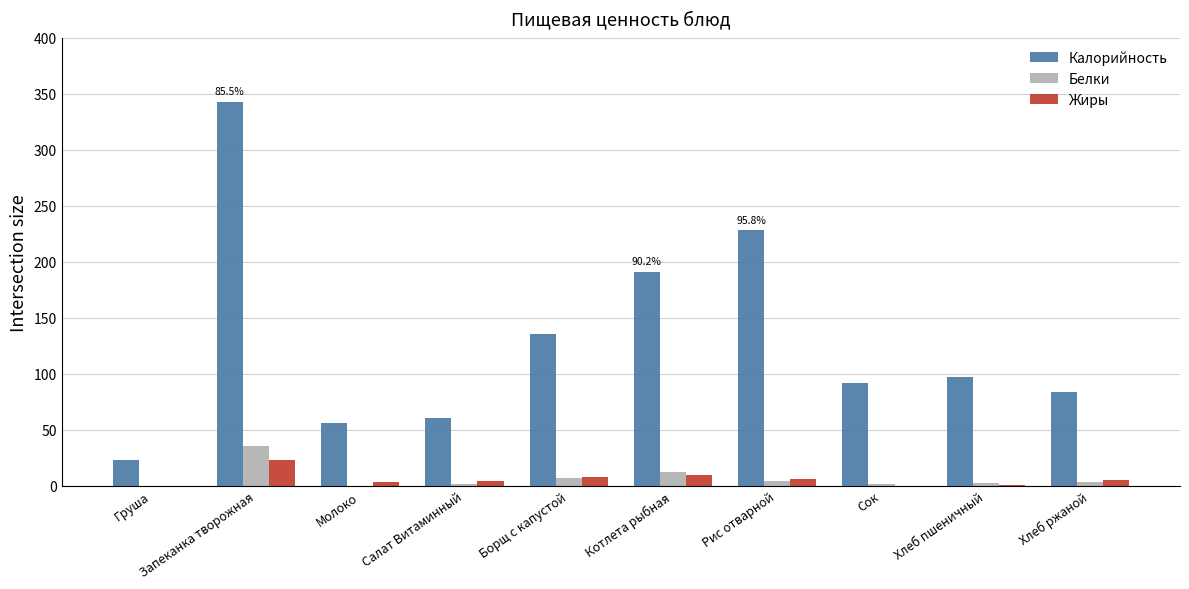

How many data points does each series have?

10